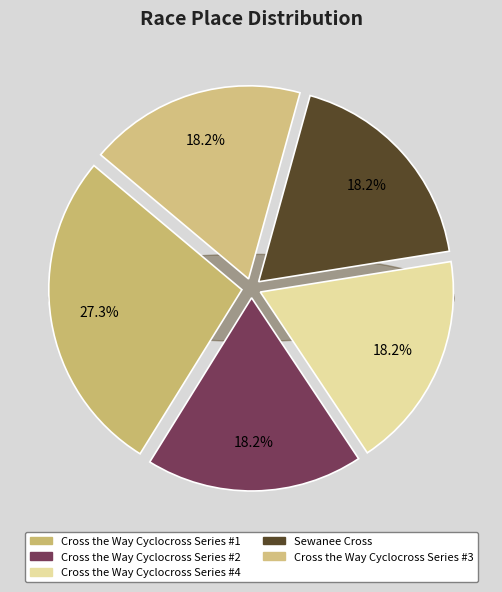

What percentage is the Cross the Way Cyclocross Series #2 slice, to the nearest percent?

18%